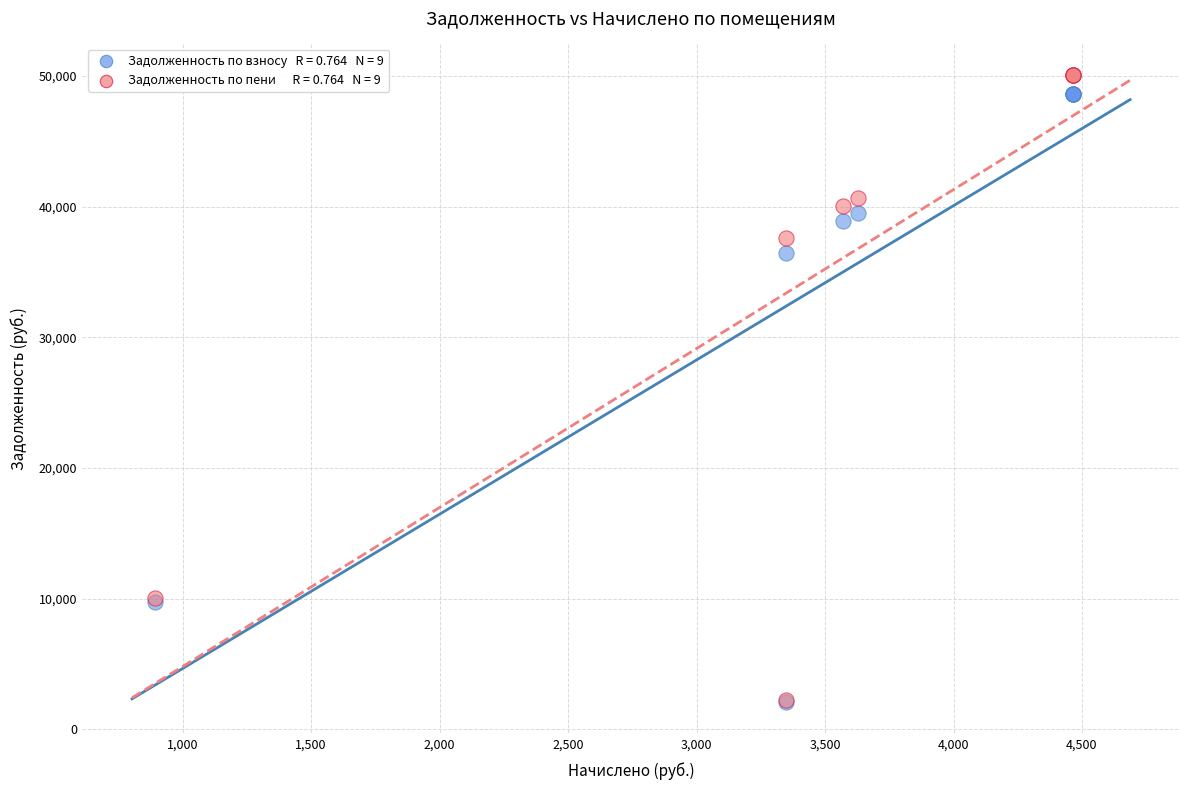

Across all series, what Y value is closest to 26095?

36453.6